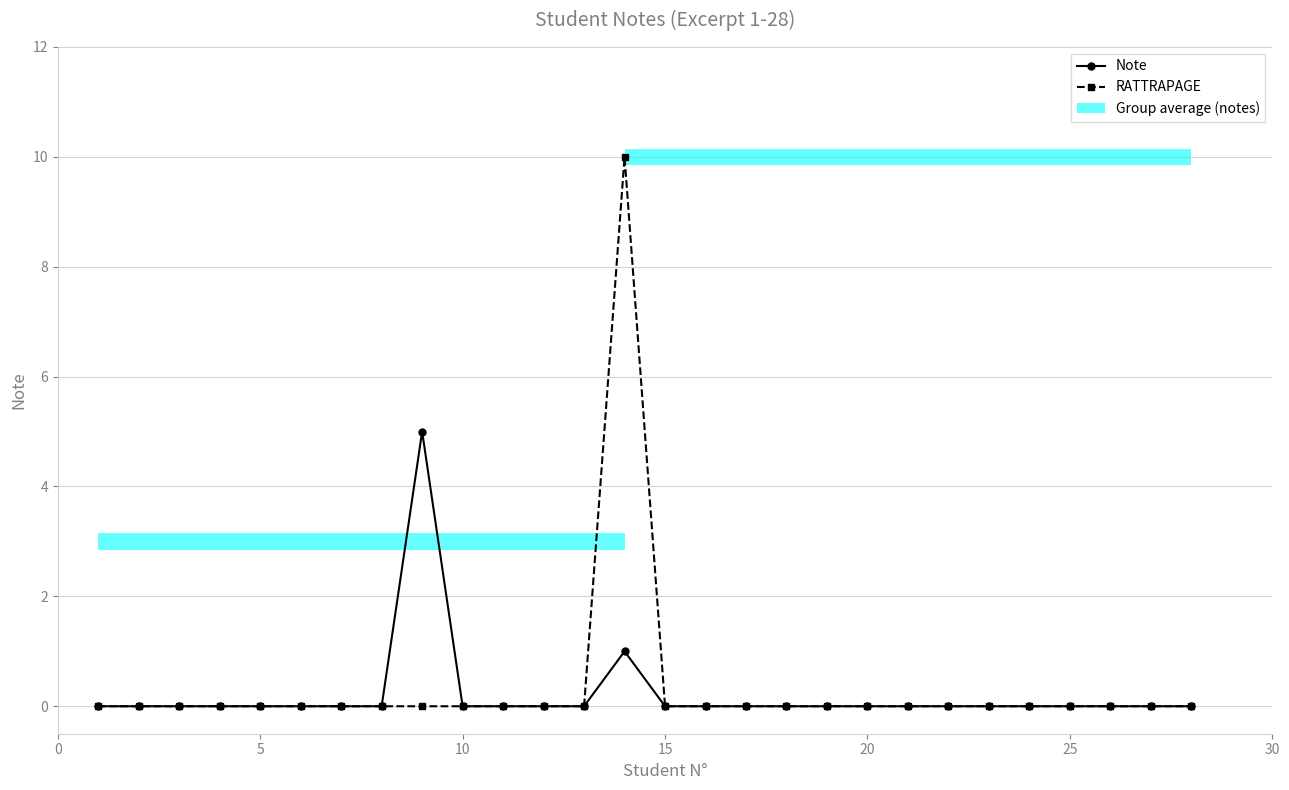

Count the RATTRAPAGE values in the range 0 to 1.

27